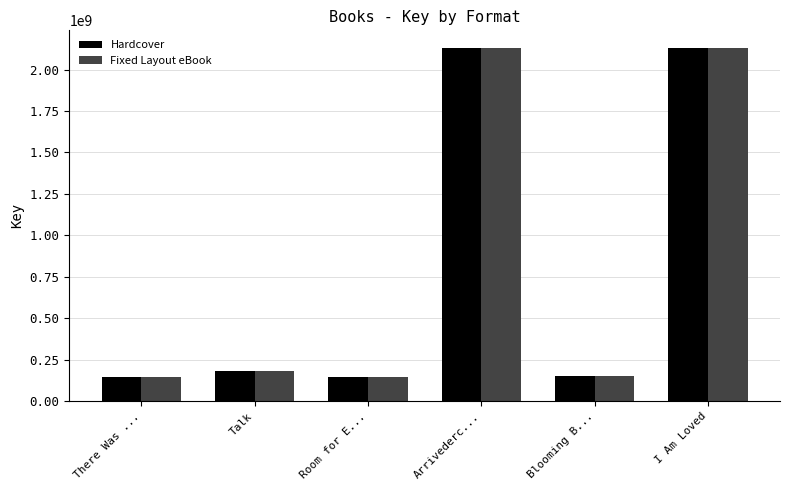

What is the average value of the Fixed Layout eBook series?

813336031